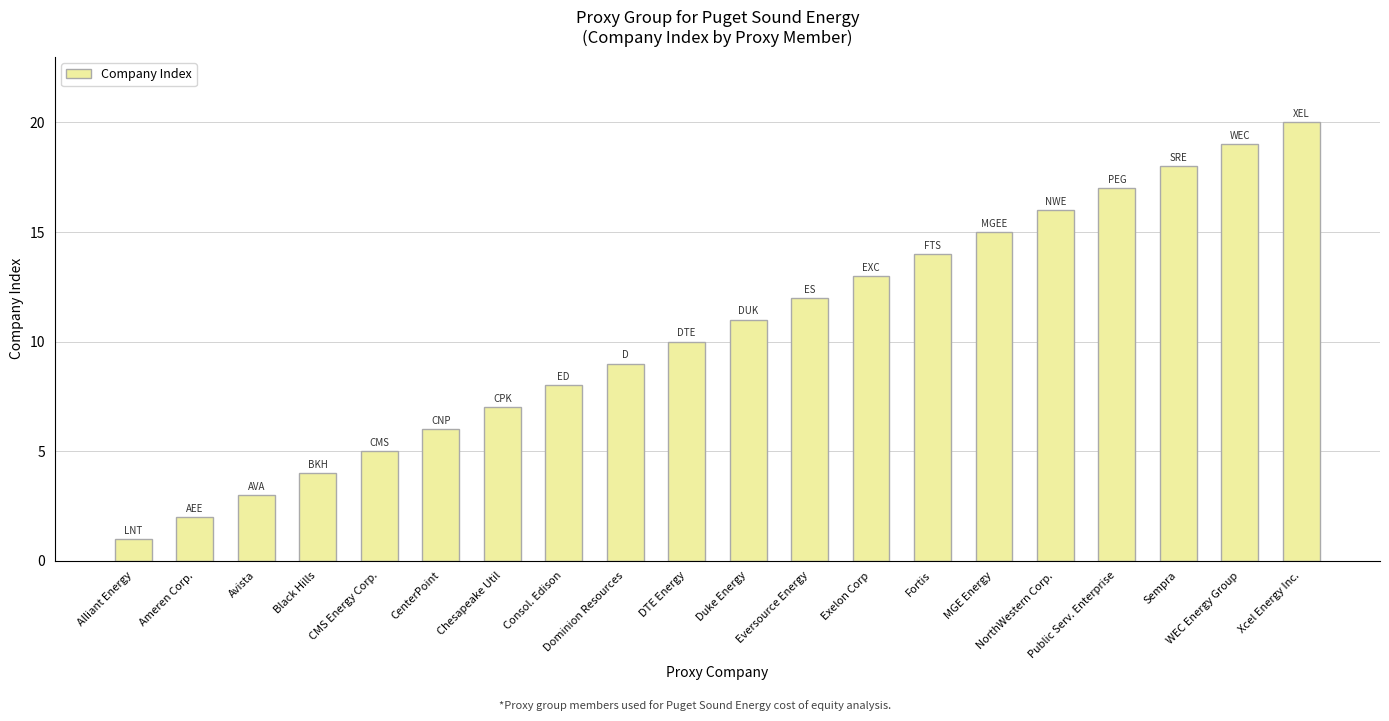

What is the label of the 15th bar from the right?

CenterPoint